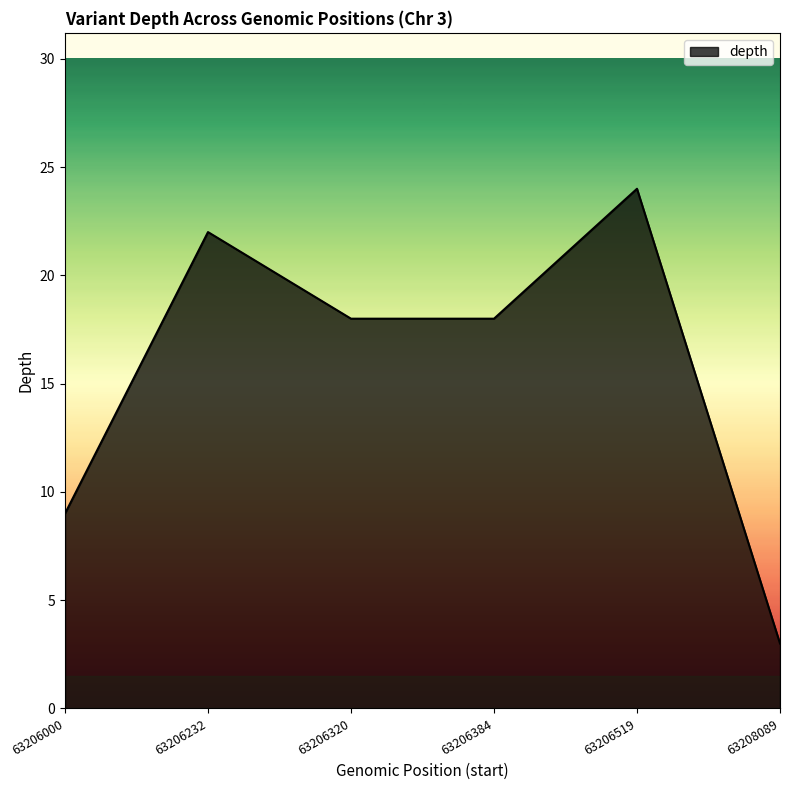

Is it true that the value at 63206519 is 24?

True